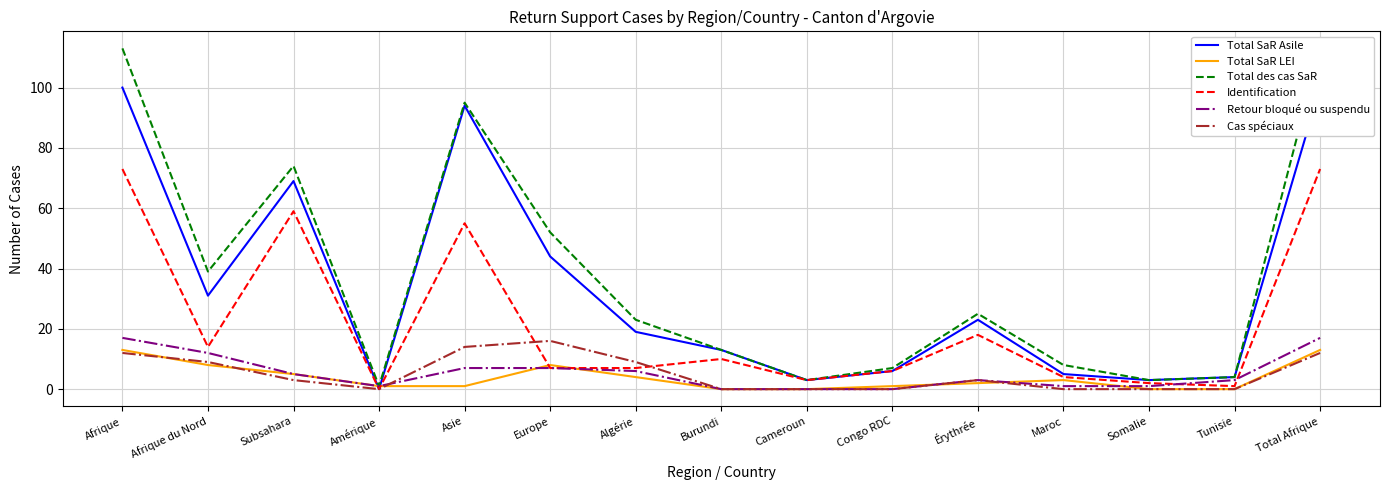

Which has a higher value, Total Afrique or Burundi?

Total Afrique